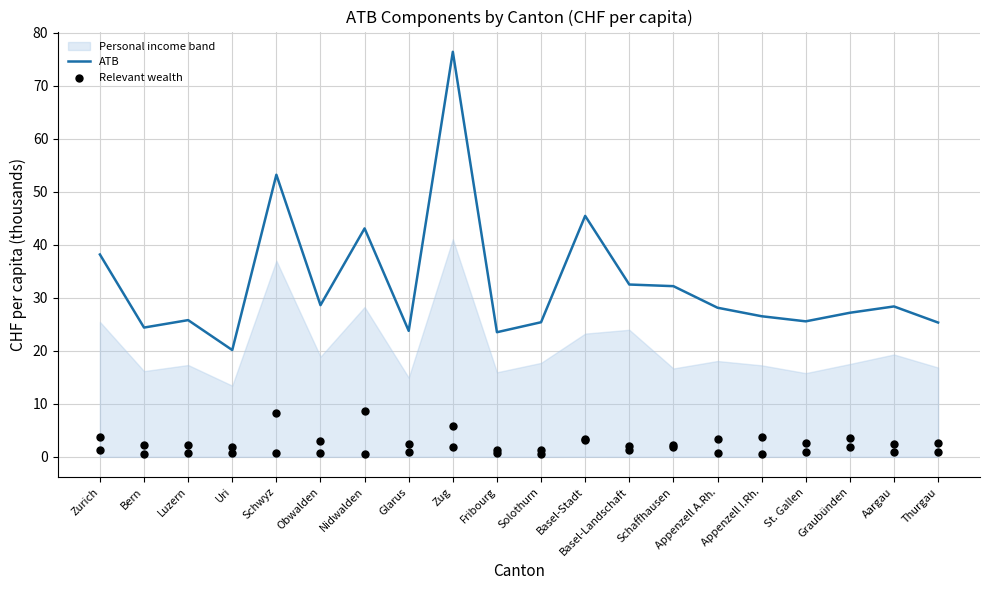

Which series contains the lowest Y value?

Relevant wealth